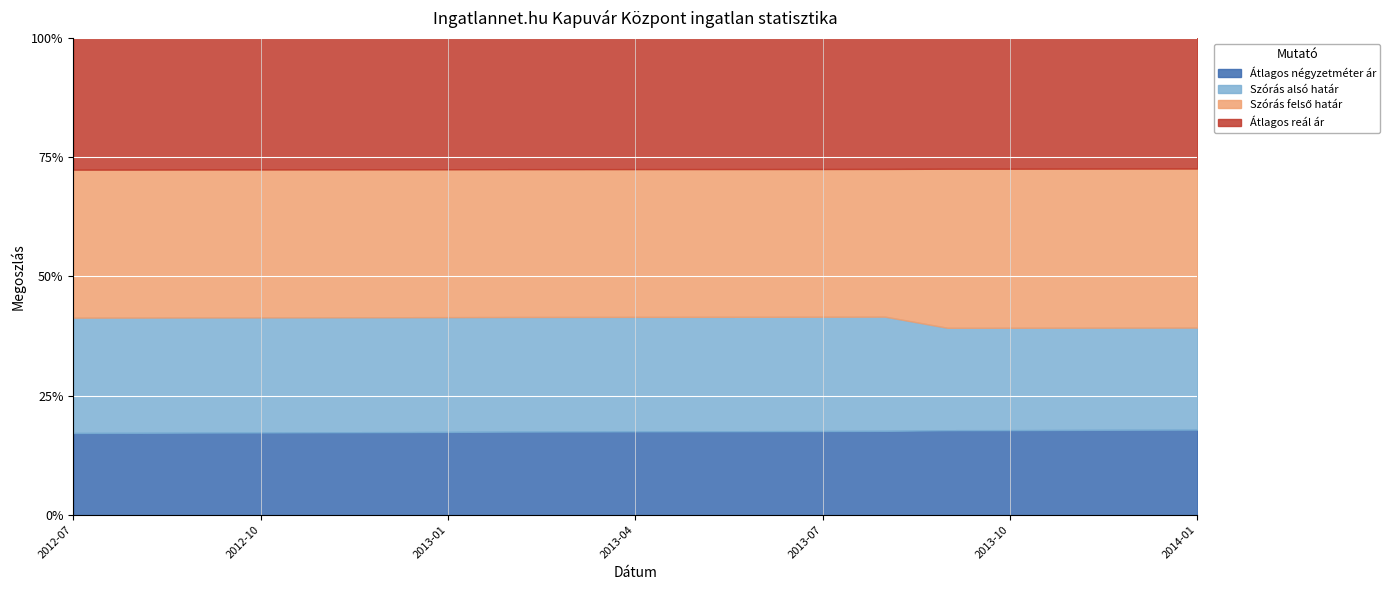

Which series has the largest total across all categories?

Szórás felső határ